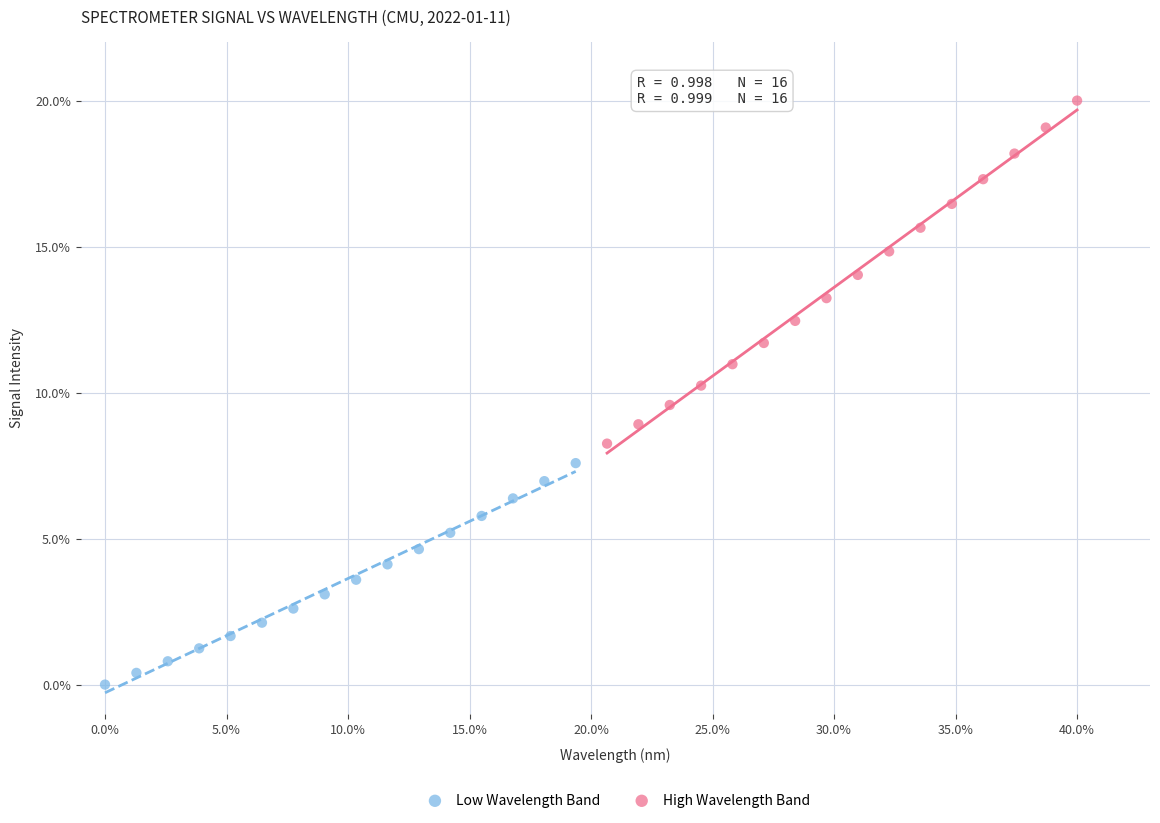

What are all the series names shown in the legend?

Low Wavelength Band, High Wavelength Band